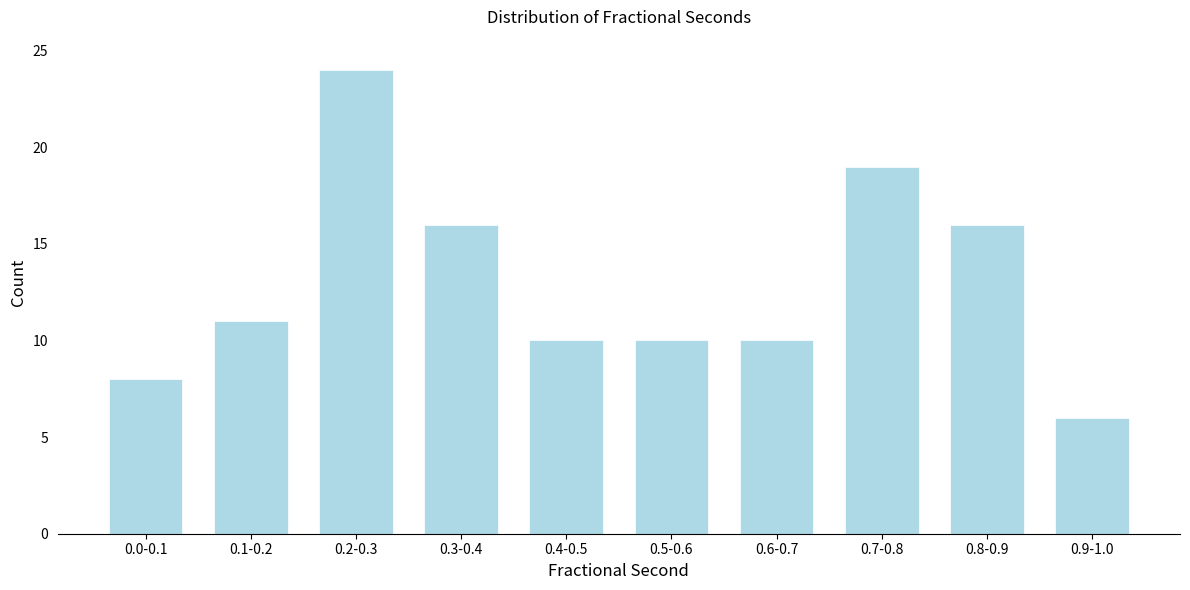

Reading left to right, what are all the values shown in this chart?

8	11	24	16	10	10	10	19	16	6